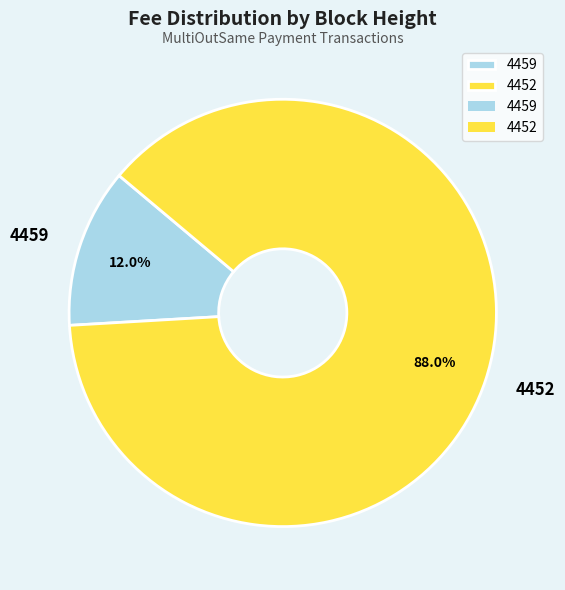

Is it true that 4452 is 79% of the pie?

False